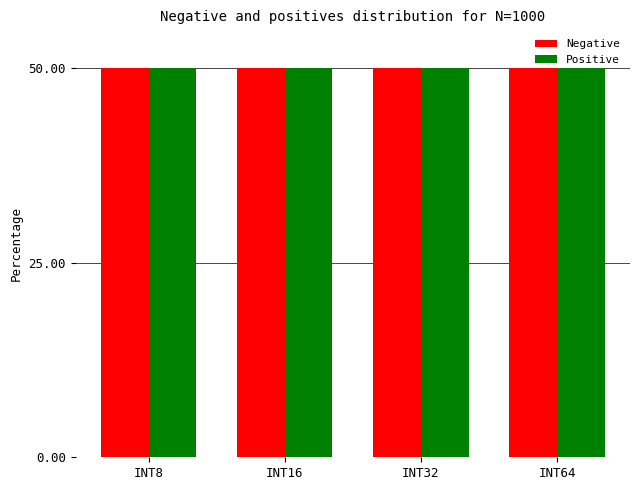

What is the total value across all series at INT32?

100.0